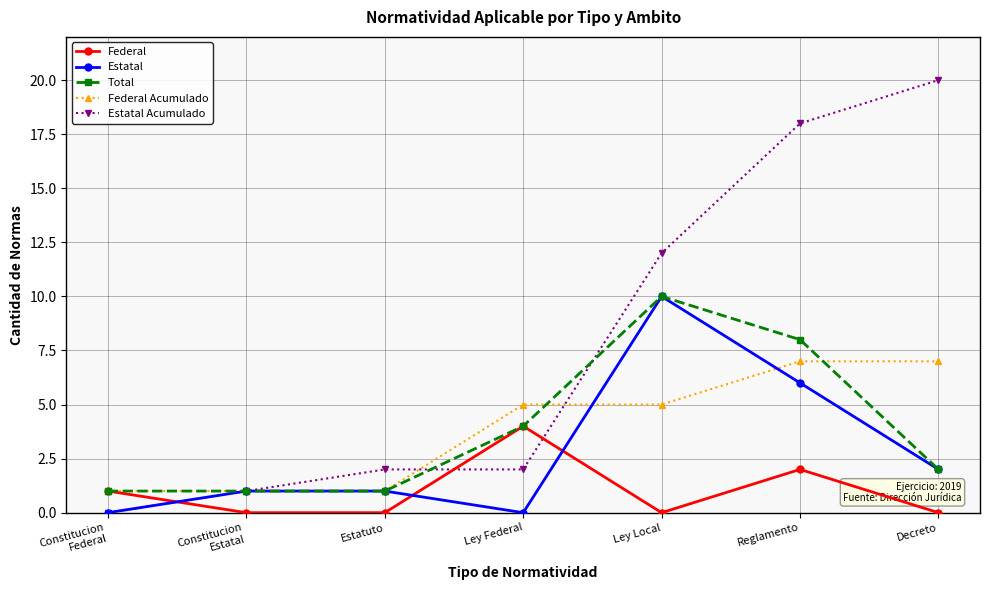

After their last crossing, which series has the higher values: Estatal Acumulado or Federal?

Estatal Acumulado